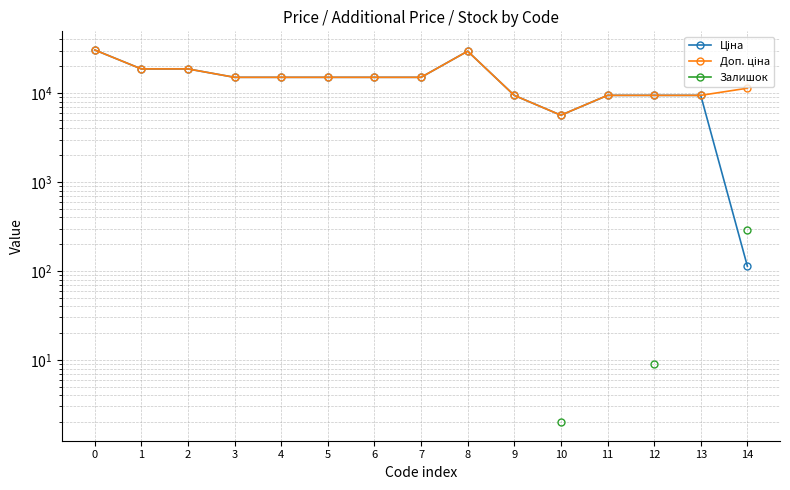

Which series has the largest range (max minus min)?

Ціна